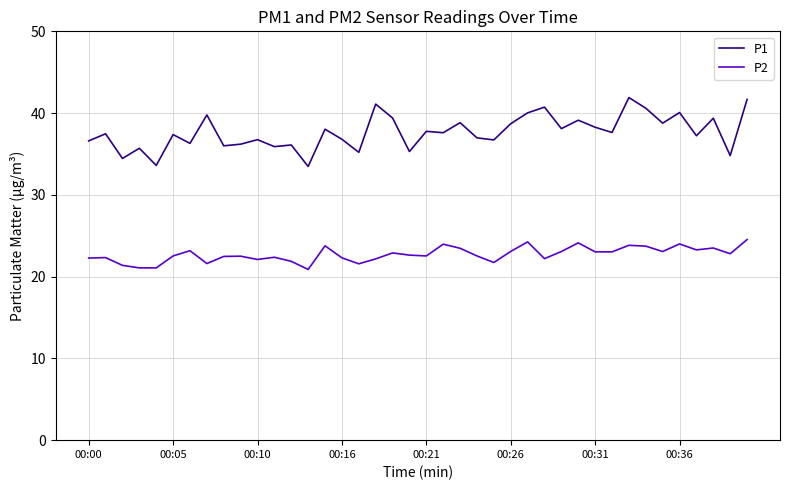

True or false: P2 and P1 cross at least once.

False